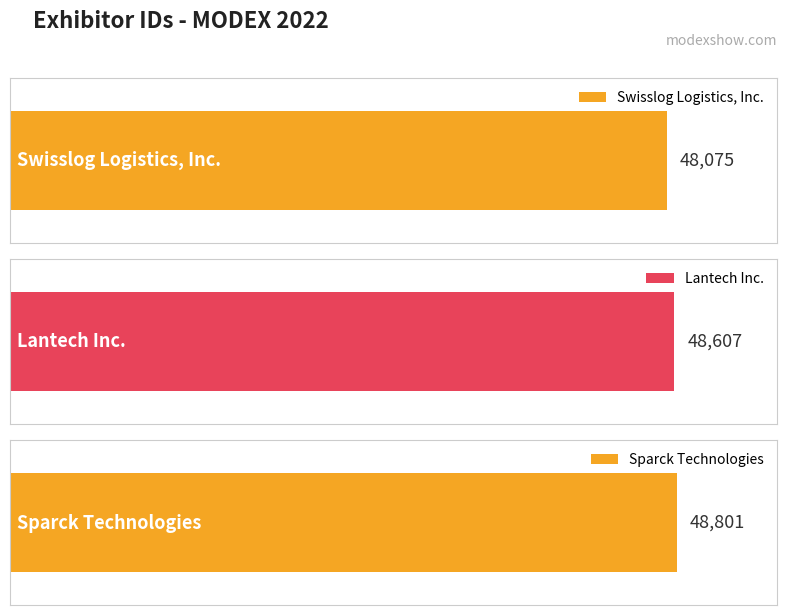

How many bars are there in total?

3